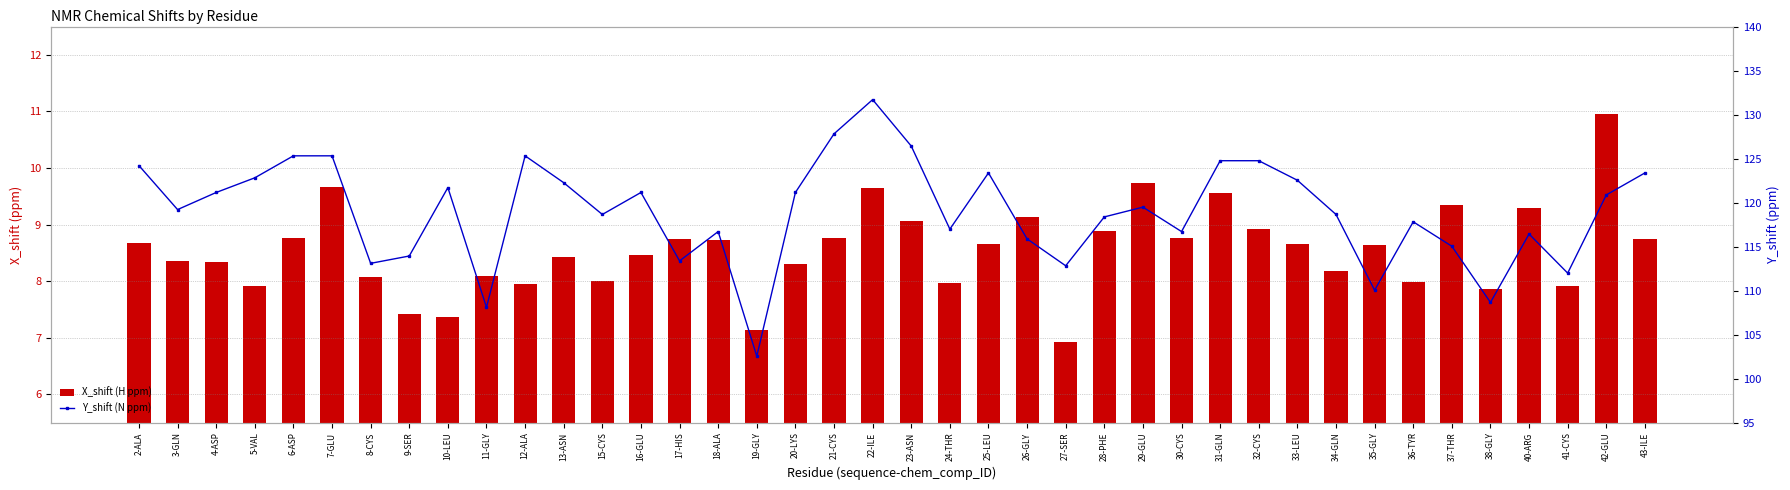

Reading left to right, transcribe all the data shown in this chart.

X_shift (H ppm): 2-ALA=8.7	3-GLN=8.3	4-ASP=8.3	5-VAL=7.9	6-ASP=8.8	7-GLU=9.7	8-CYS=8.1	9-SER=7.4	10-LEU=7.4	11-GLY=8.1	12-ALA=7.9	13-ASN=8.4	15-CYS=8.0	16-GLU=8.5	17-HIS=8.7	18-ALA=8.7	19-GLY=7.1	20-LYS=8.3	21-CYS=8.8	22-ILE=9.6	23-ASN=9.1	24-THR=8.0	25-LEU=8.7	26-GLY=9.1	27-SER=6.9	28-PHE=8.9	29-GLU=9.7	30-CYS=8.8	31-GLN=9.6	32-CYS=8.9	33-LEU=8.7	34-GLN=8.2	35-GLY=8.6	36-TYR=8.0	37-THR=9.4	38-GLY=7.9	40-ARG=9.3	41-CYS=7.9	42-GLU=11.0	43-ILE=8.7
Y_shift (N ppm): 2-ALA=124.2	3-GLN=119.2	4-ASP=121.2	5-VAL=122.8	6-ASP=125.3	7-GLU=125.3	8-CYS=113.1	9-SER=113.9	10-LEU=121.7	11-GLY=108.1	12-ALA=125.3	13-ASN=122.3	15-CYS=118.7	16-GLU=121.2	17-HIS=113.4	18-ALA=116.7	19-GLY=102.6	20-LYS=121.2	21-CYS=127.8	22-ILE=131.7	23-ASN=126.4	24-THR=117.0	25-LEU=123.4	26-GLY=115.9	27-SER=112.8	28-PHE=118.4	29-GLU=119.5	30-CYS=116.7	31-GLN=124.8	32-CYS=124.8	33-LEU=122.5	34-GLN=118.7	35-GLY=110.0	36-TYR=117.8	37-THR=115.0	38-GLY=108.7	40-ARG=116.4	41-CYS=112.0	42-GLU=120.9	43-ILE=123.4